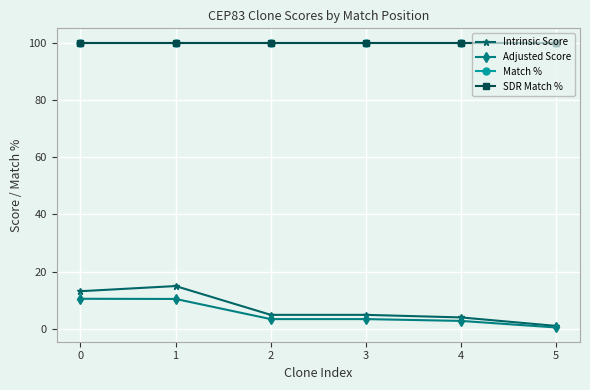

Rank the categories by Match % value from highest to lowest.

0, 1, 2, 3, 4, 5